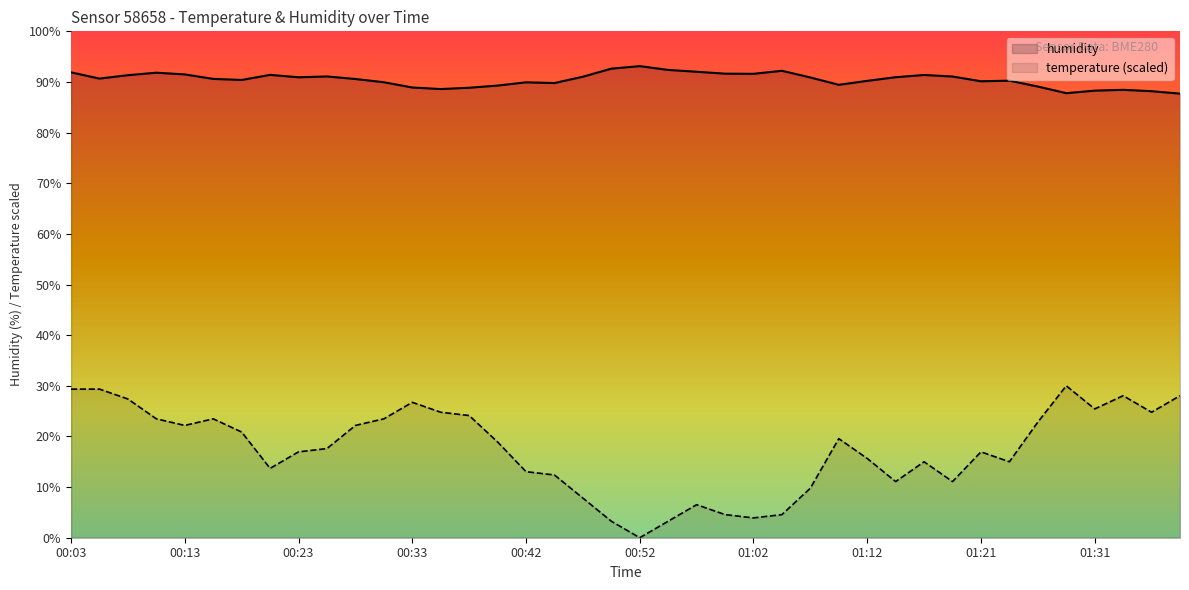

What is the total value across all series at 22?

98.5